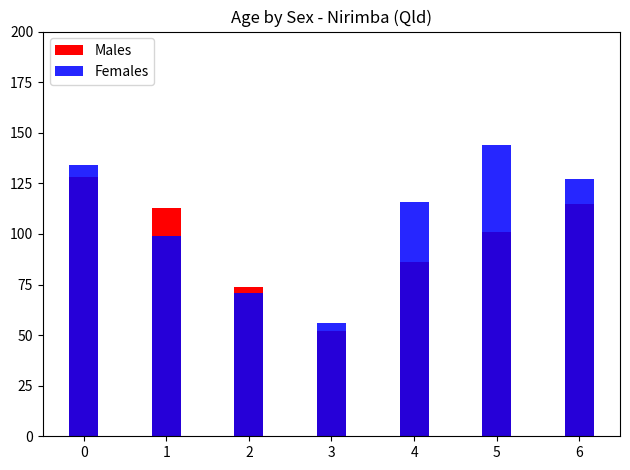

Reading left to right, list all the values displayed in this chart.

Males: 128	113	74	52	86	101	115
Females: 134	99	71	56	116	144	127